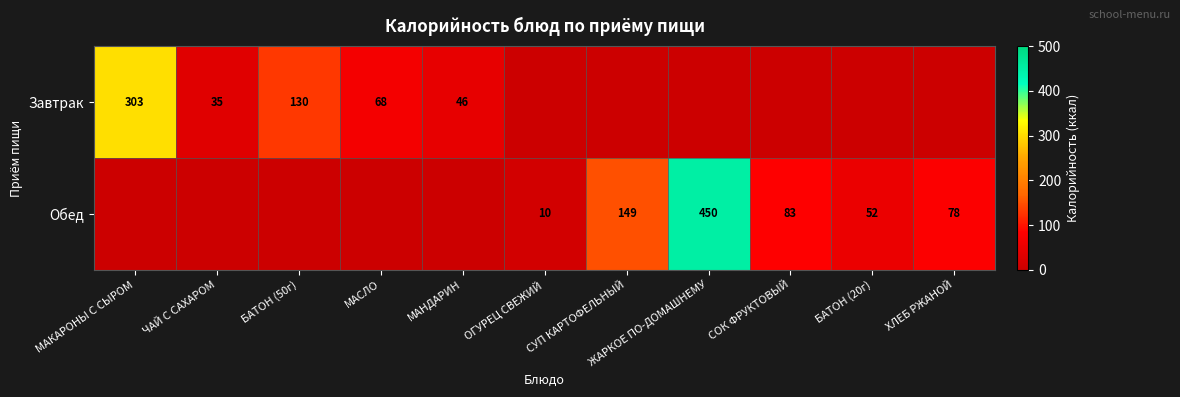

What is the greatest value displayed?

450.0